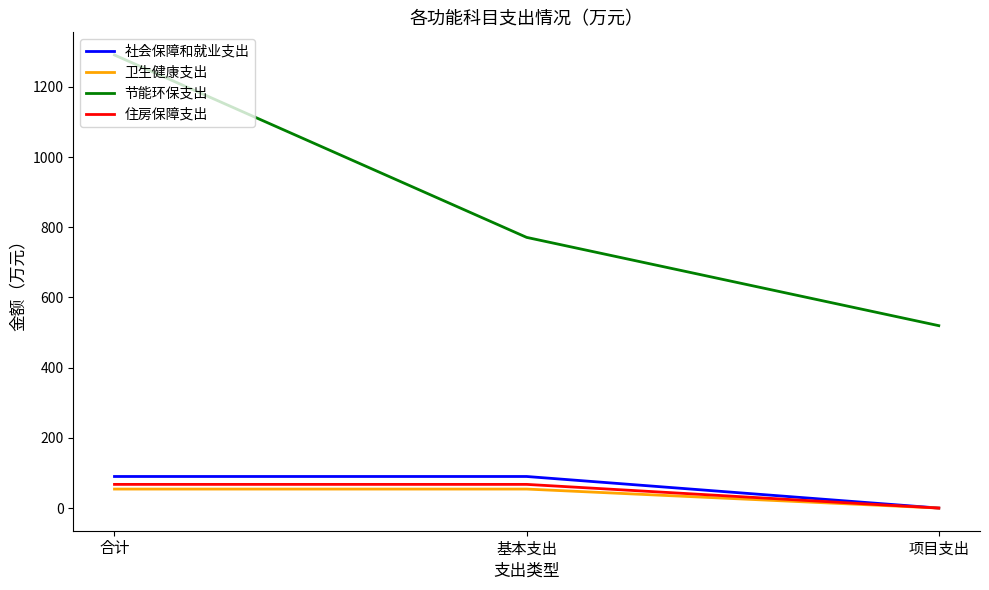

The 卫生健康支出 series shows 54.2 at 基本支出. True or false?

True